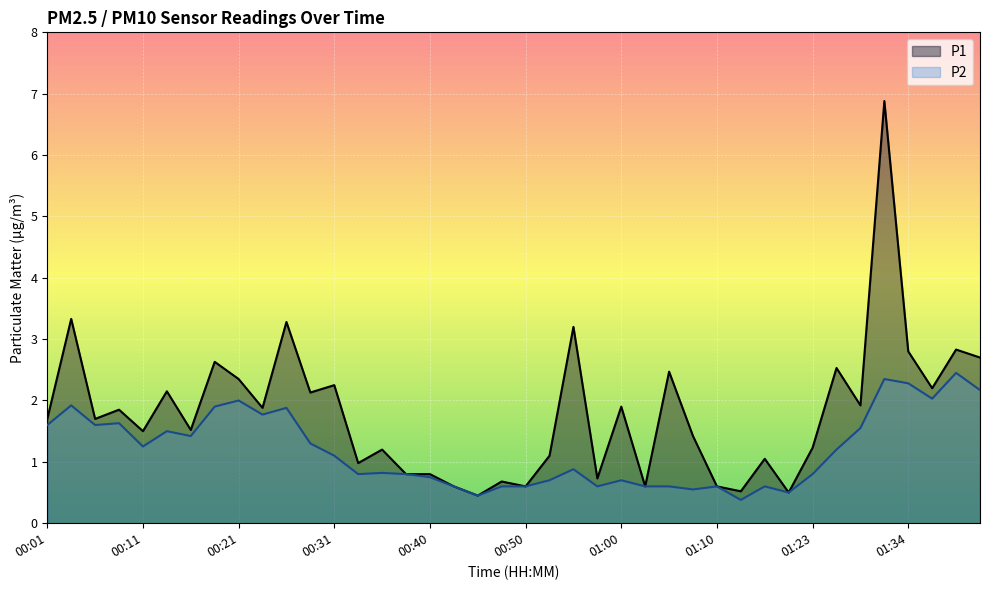

What are all the series names shown in the legend?

P1, P2